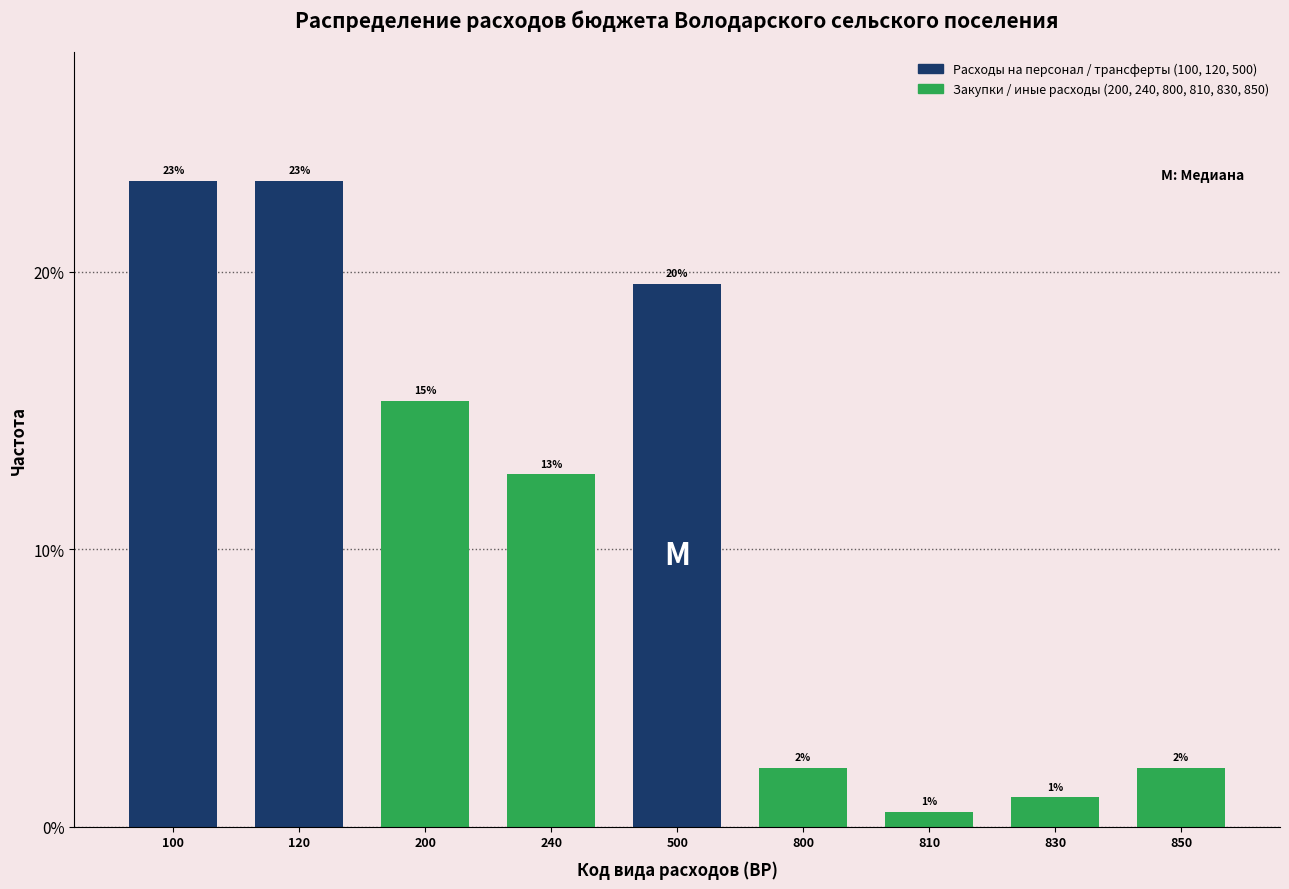

Are the bars horizontal?

No